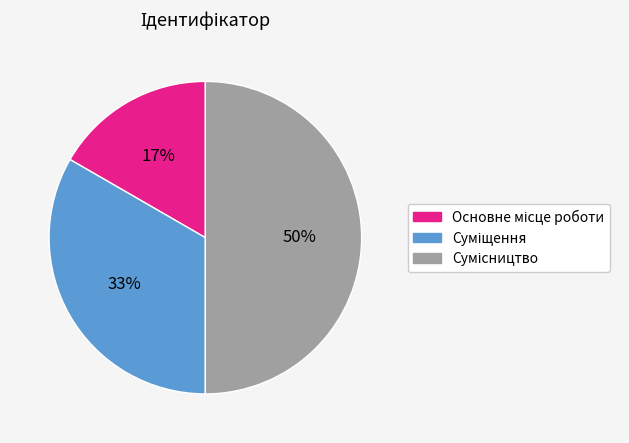

Count the number of slices in the pie.

3